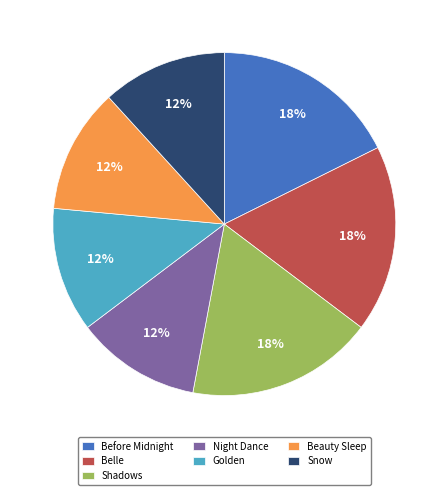

Does any single category account for the majority?

No